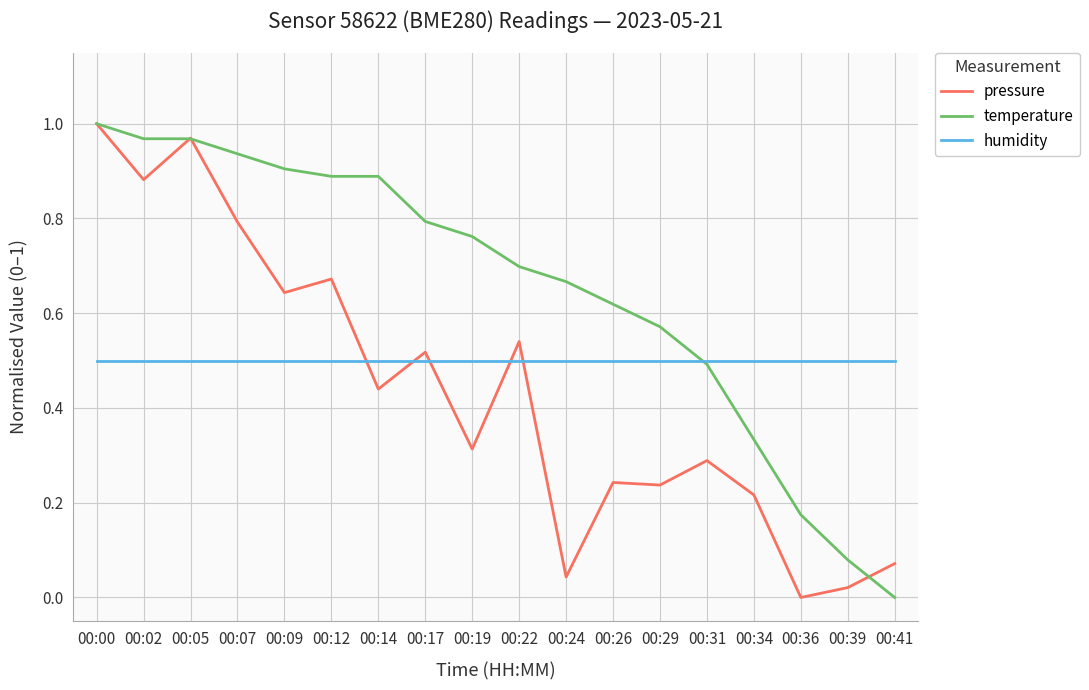

Is this an area chart (filled region under the line)?

No